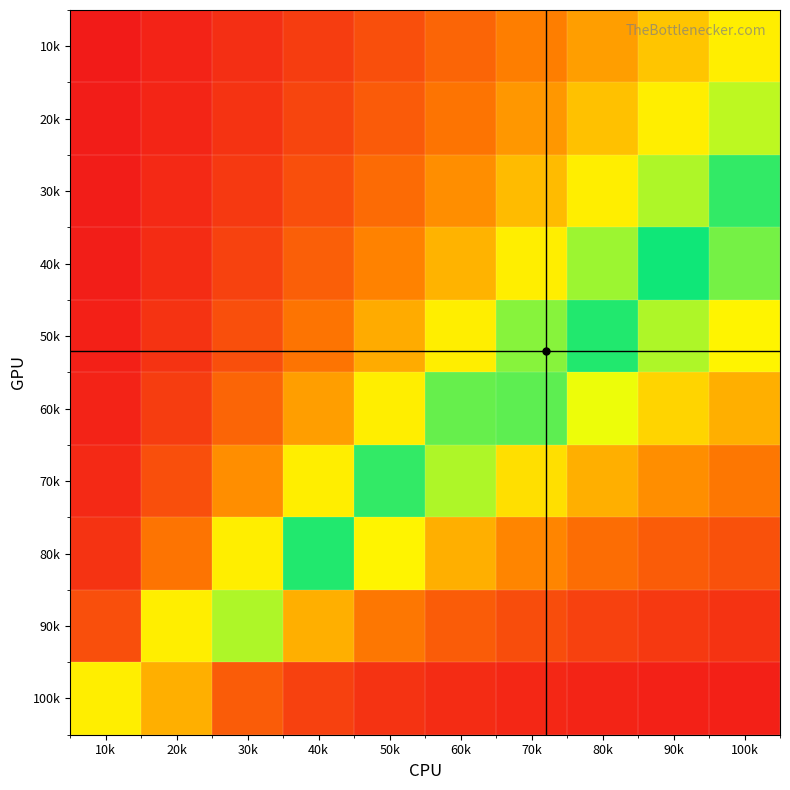

Reading left to right, extract all data points from this chart.

10k: 10k=0.0	20k=0.0	30k=0.1	40k=0.1	50k=0.2	60k=0.2	70k=0.3	80k=0.4	90k=0.5	100k=0.6
20k: 10k=0.0	20k=0.0	30k=0.1	40k=0.1	50k=0.2	60k=0.3	70k=0.4	80k=0.5	90k=0.6	100k=0.8
30k: 10k=0.0	20k=0.1	30k=0.1	40k=0.2	50k=0.3	60k=0.4	70k=0.5	80k=0.6	90k=0.8	100k=0.9
40k: 10k=0.0	20k=0.1	30k=0.1	40k=0.2	50k=0.3	60k=0.5	70k=0.6	80k=0.8	90k=1.0	100k=0.8
50k: 10k=0.0	20k=0.1	30k=0.2	40k=0.3	50k=0.4	60k=0.6	70k=0.8	80k=1.0	90k=0.8	100k=0.6
60k: 10k=0.0	20k=0.1	30k=0.2	40k=0.4	50k=0.6	60k=0.9	70k=0.9	80k=0.7	90k=0.6	100k=0.5
70k: 10k=0.1	20k=0.2	30k=0.4	40k=0.6	50k=0.9	60k=0.8	70k=0.6	80k=0.5	90k=0.4	100k=0.3
80k: 10k=0.1	20k=0.3	30k=0.6	40k=1.0	50k=0.6	60k=0.5	70k=0.3	80k=0.3	90k=0.2	100k=0.2
90k: 10k=0.2	20k=0.6	30k=0.8	40k=0.5	50k=0.3	60k=0.2	70k=0.2	80k=0.1	90k=0.1	100k=0.1
100k: 10k=0.6	20k=0.5	30k=0.2	40k=0.1	50k=0.1	60k=0.1	70k=0.0	80k=0.0	90k=0.0	100k=0.0